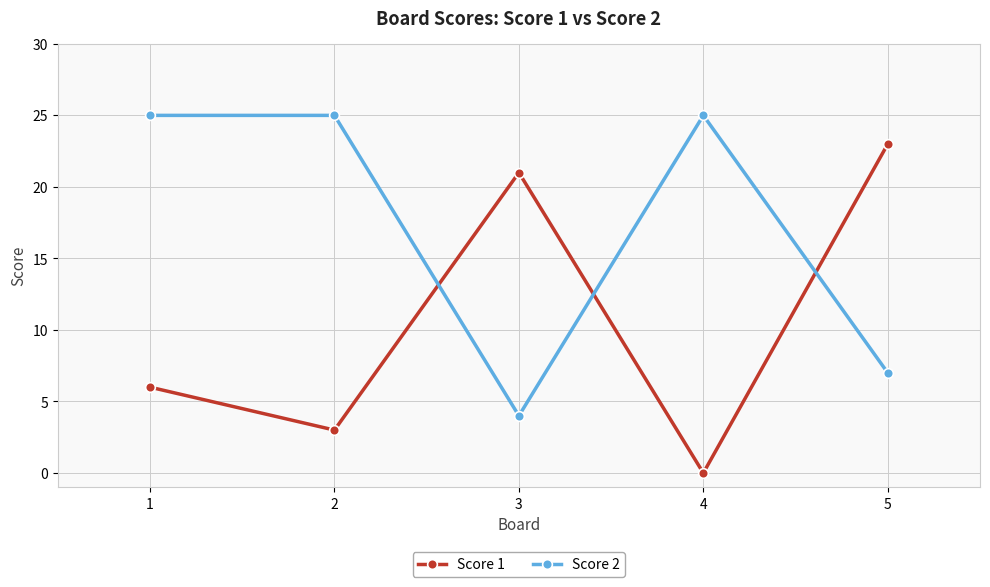

Which label corresponds to the smallest value in the chart?

4